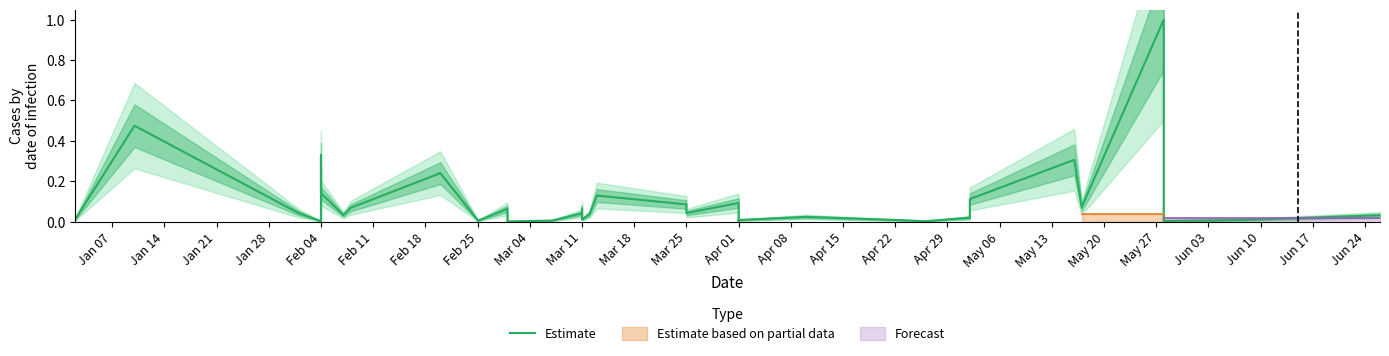

What is the average value?

0.1